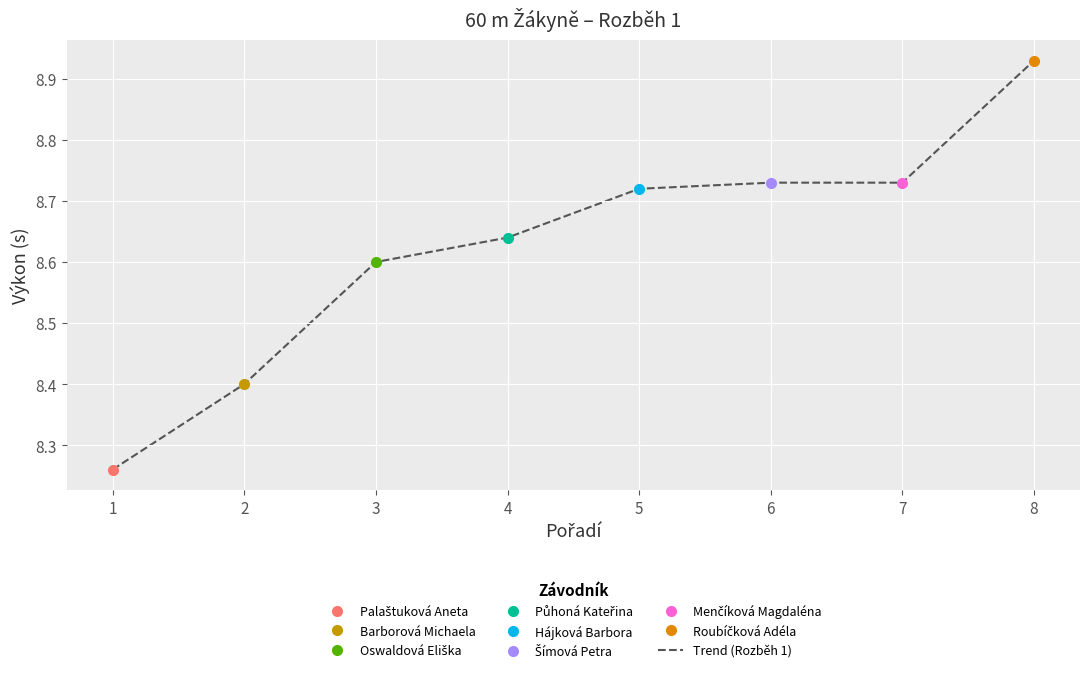

Reading right to left, what are all the values shown in this chart?

8.9	8.7	8.7	8.7	8.6	8.6	8.4	8.3